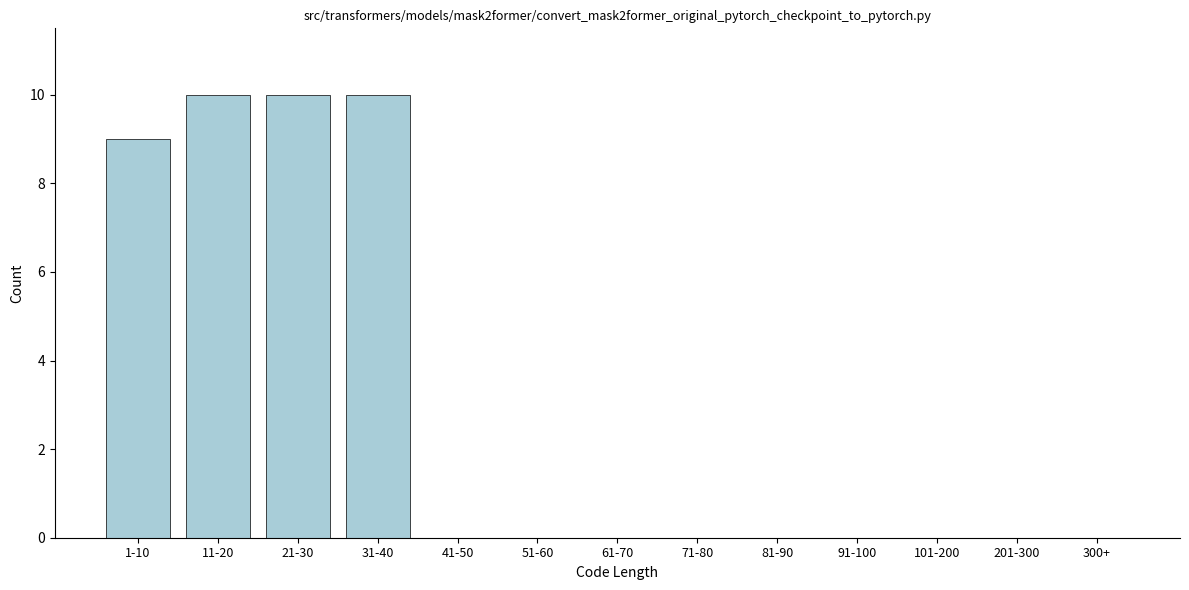

Reading left to right, transcribe all the data shown in this chart.

1-10=9	11-20=10	21-30=10	31-40=10	41-50=0	51-60=0	61-70=0	71-80=0	81-90=0	91-100=0	101-200=0	201-300=0	300+=0